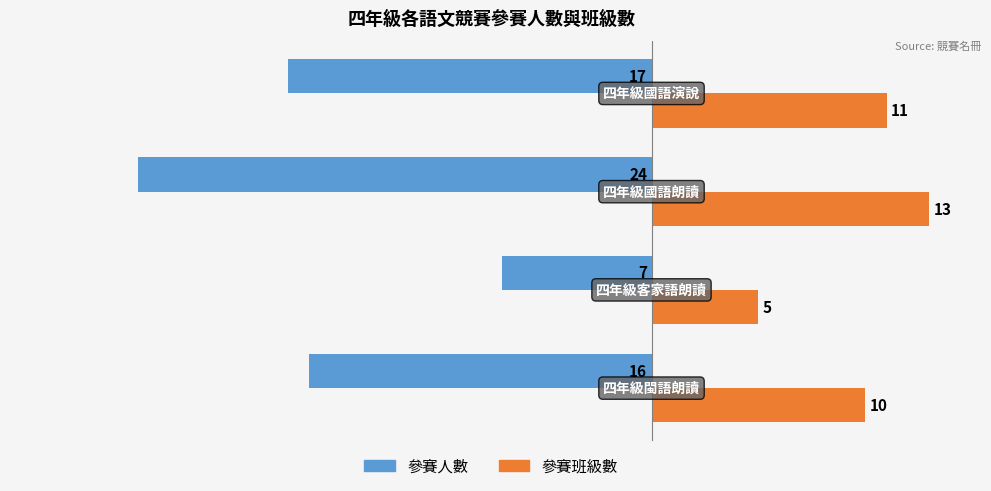

What are all the series names shown in the legend?

參賽人數, 參賽班級數